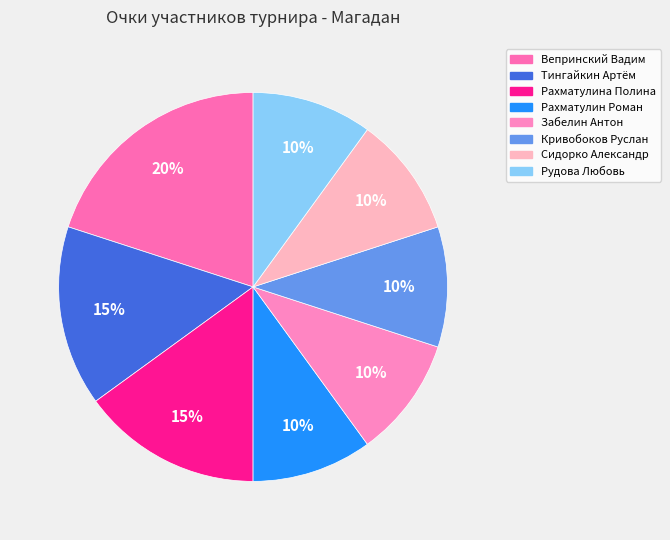

To the nearest percent, what is the difference between the largest and smallest slice percentages?

10%